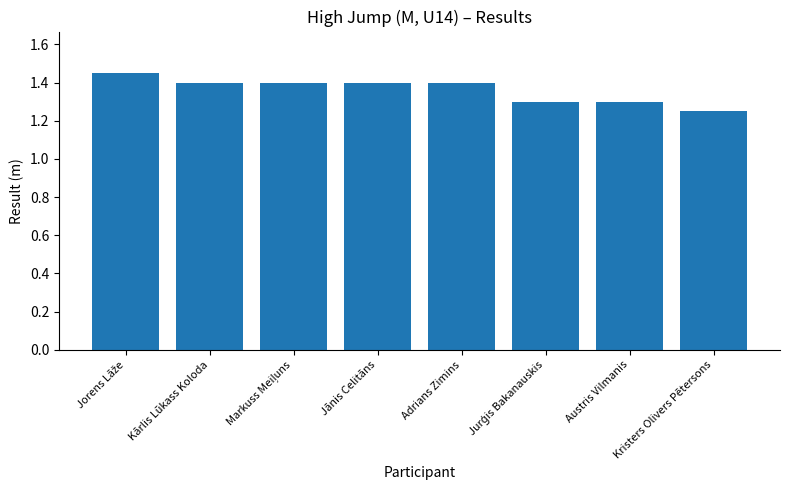

What is the value of the 6th bar from the left?

1.3